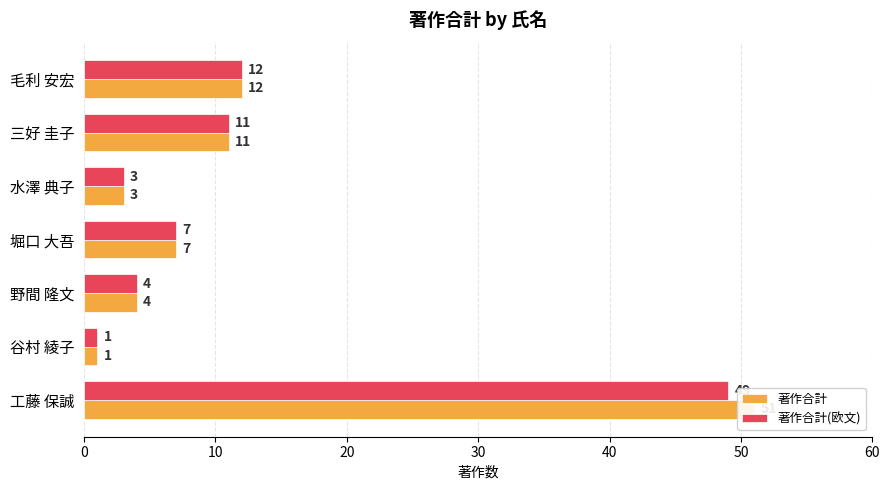

What is the difference between the second highest and second lowest values in the 著作合計(欧文) series?

9